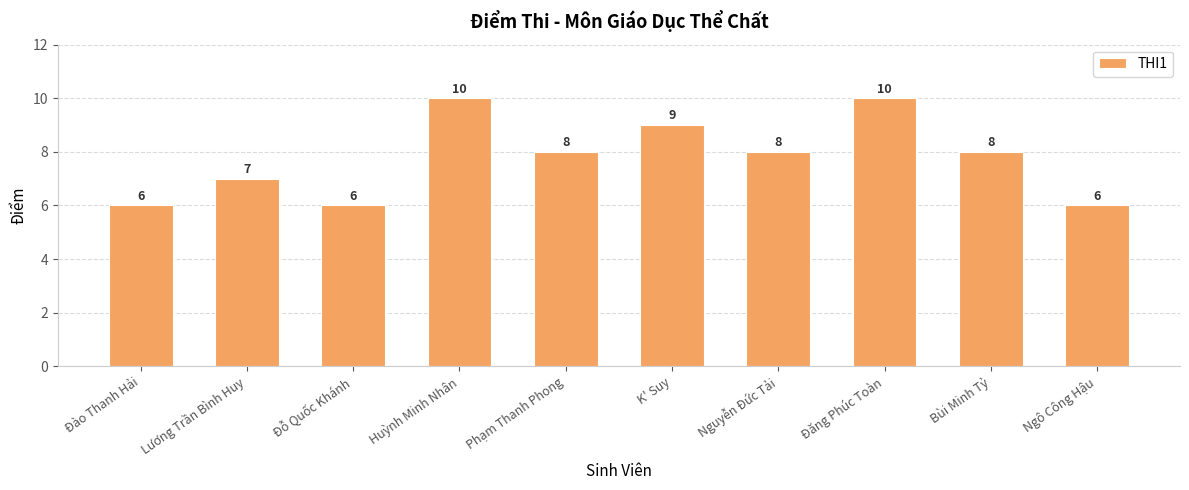

What is the ratio of the value at Phạm Thanh Phong to the value at Nguyễn Đức Tải?

1.0